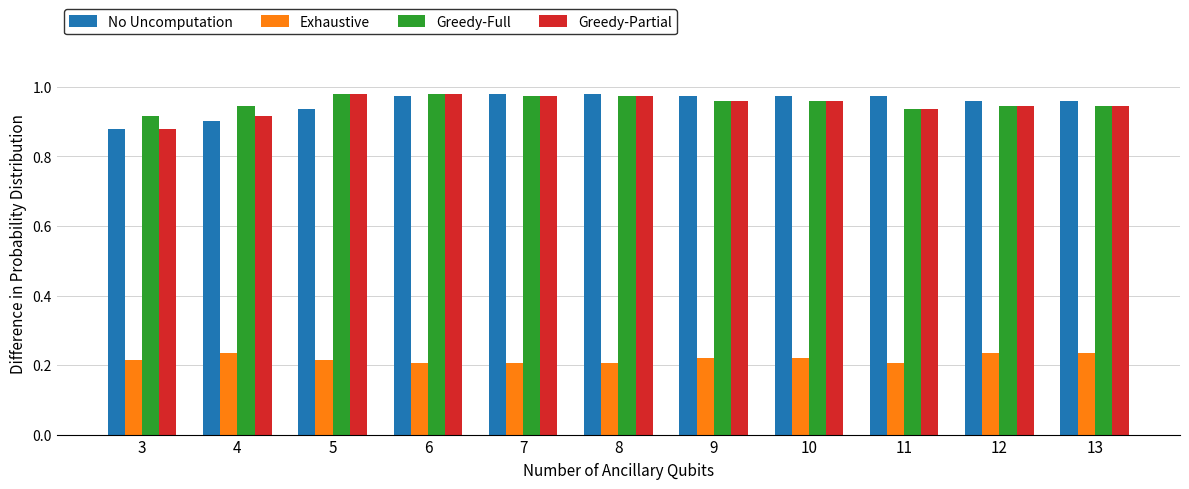

What is the sum of the Greedy-Full values at 5 and 3?

1.9